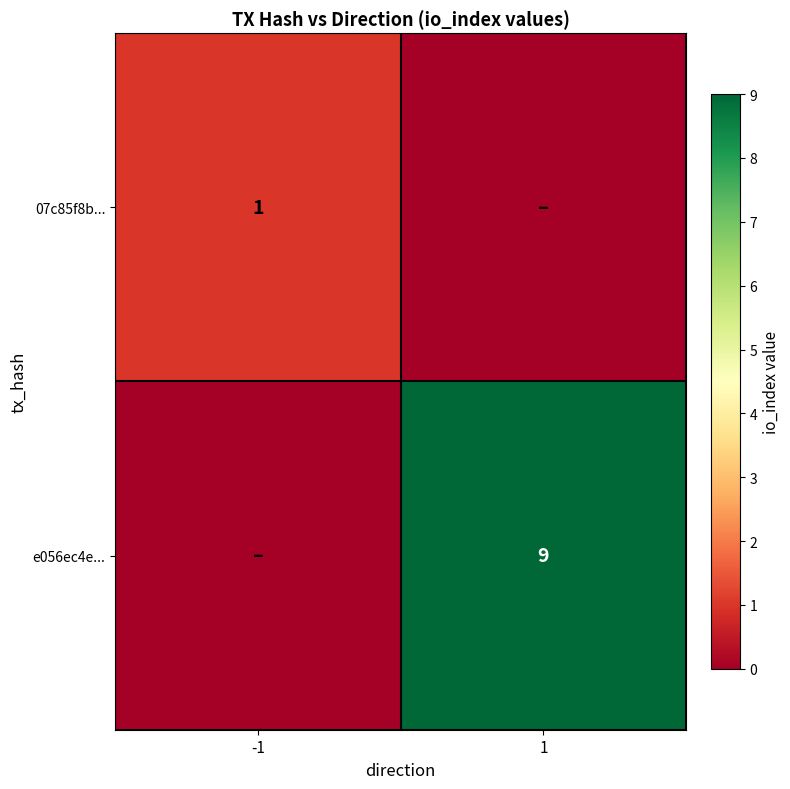

True or false: e056ec4e... has a value of 9 at 1.

True